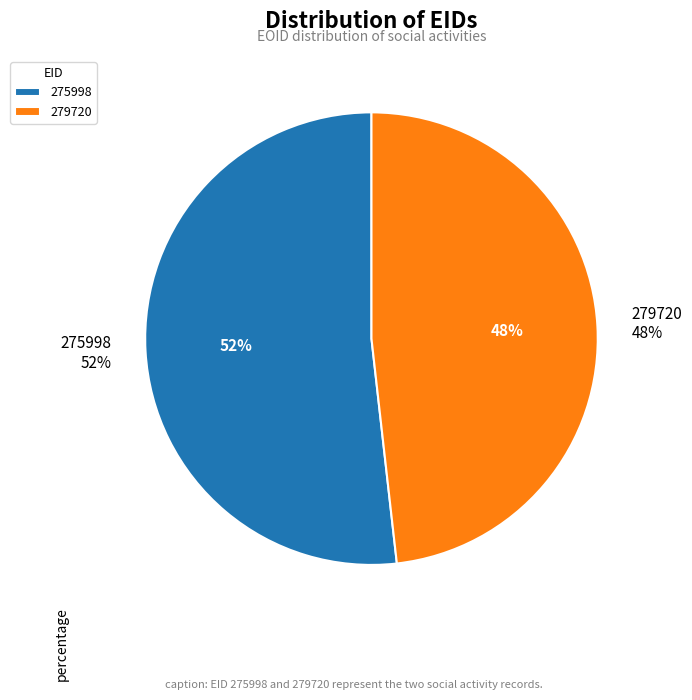

Does 275998 account for over 50% of the chart?

Yes